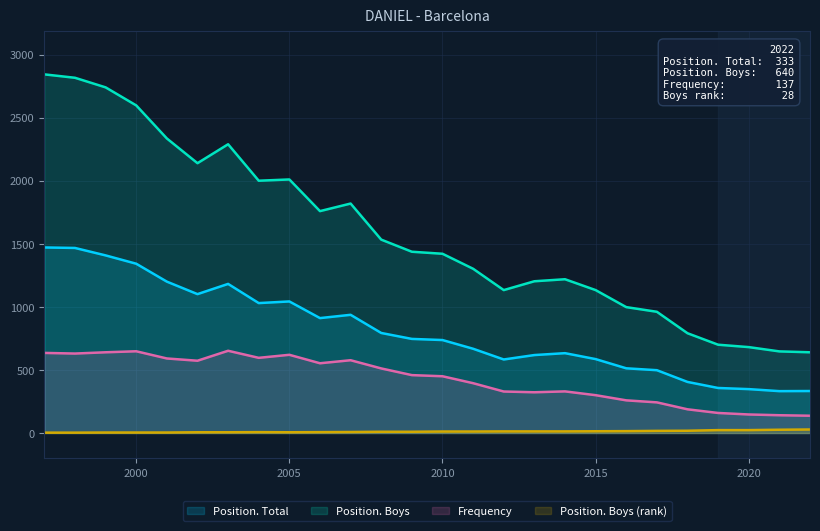

How many lines are shown in the chart?

4